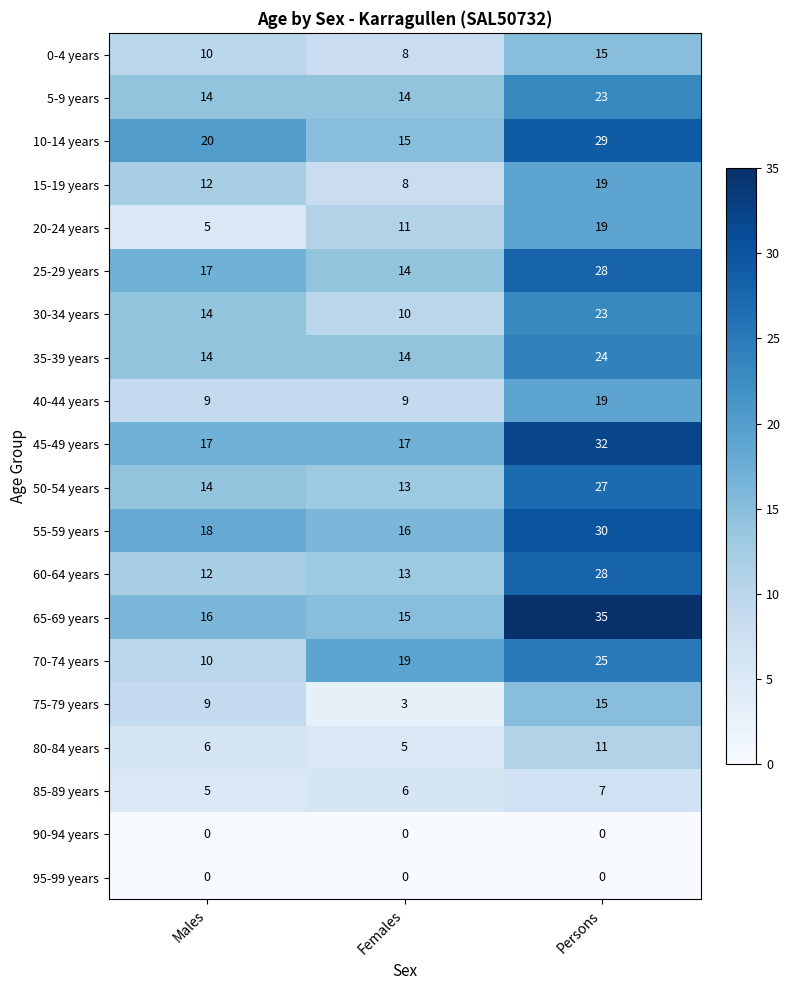

At how many categories does at least one series exceed 12?

3